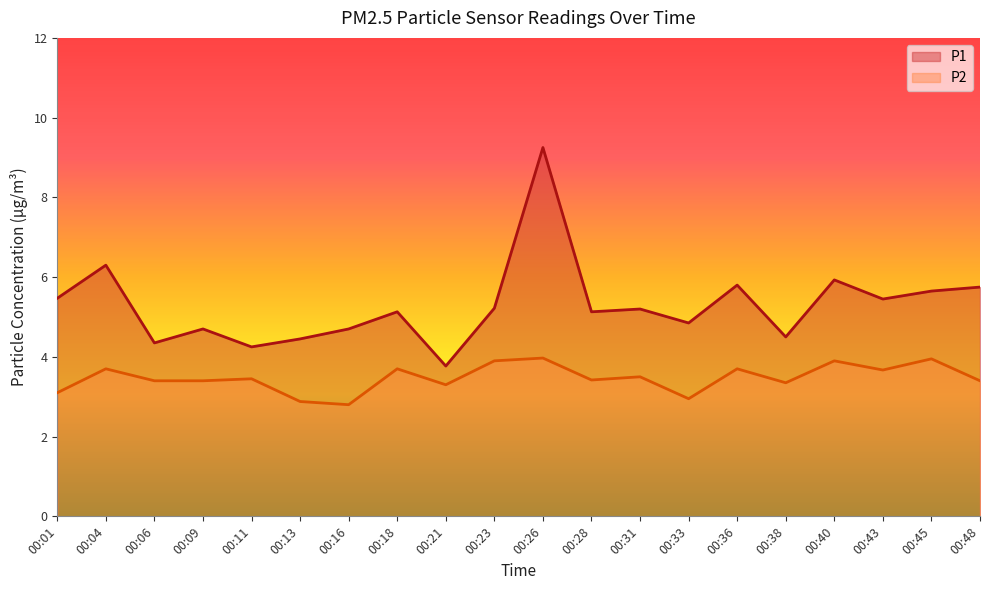

Between 00:21 and 00:40, which series saw the biggest shift?

P1